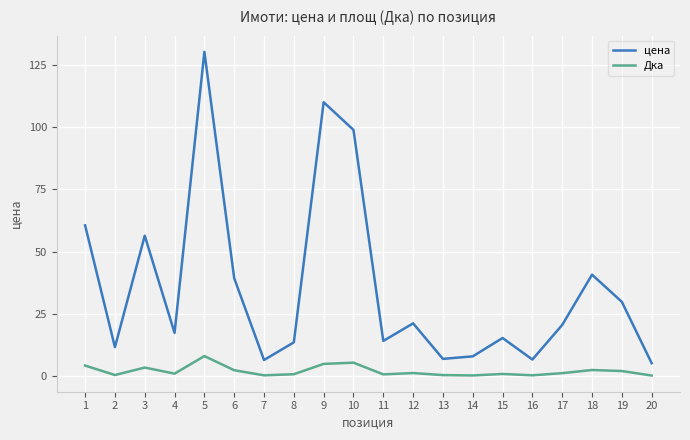

What is the smallest value displayed?

0.3